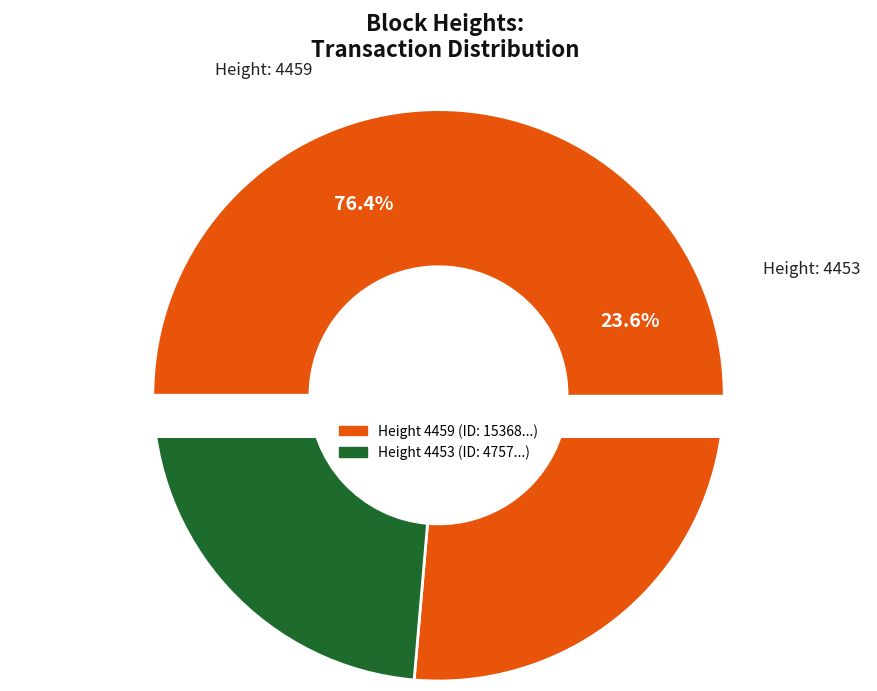

Which slice represents more than half of the pie?

4459